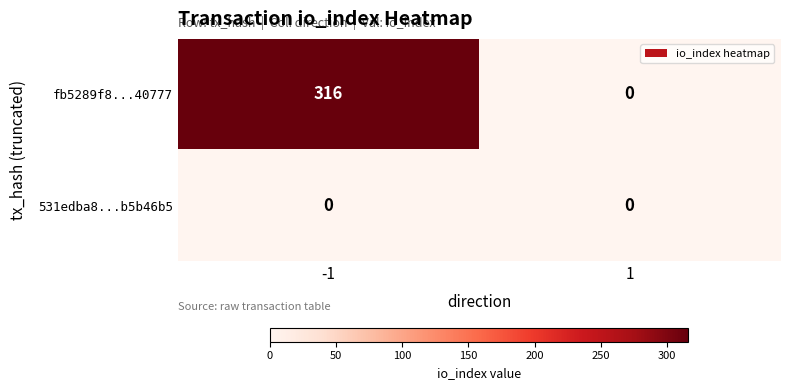

What is the sum of the fb5289f8...40777 values at -1 and 1?

316